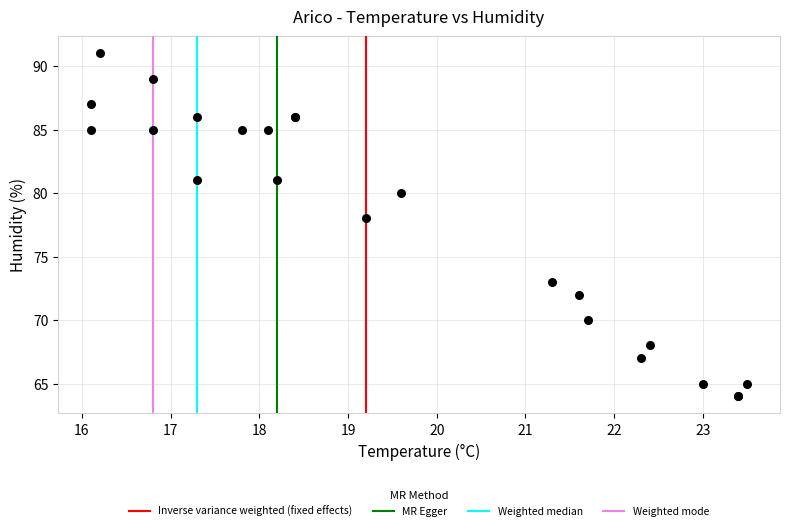

What Y value in the scatter plot is closest to 77?

78